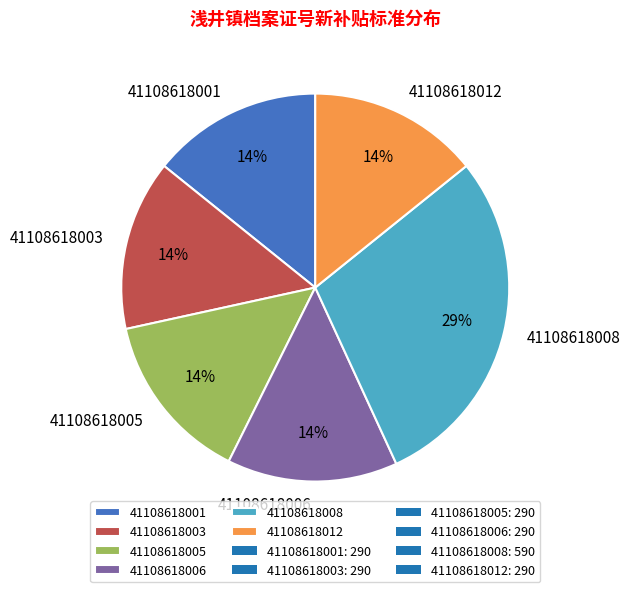

To the nearest percent, what is the difference between the largest and smallest slice percentages?

15%